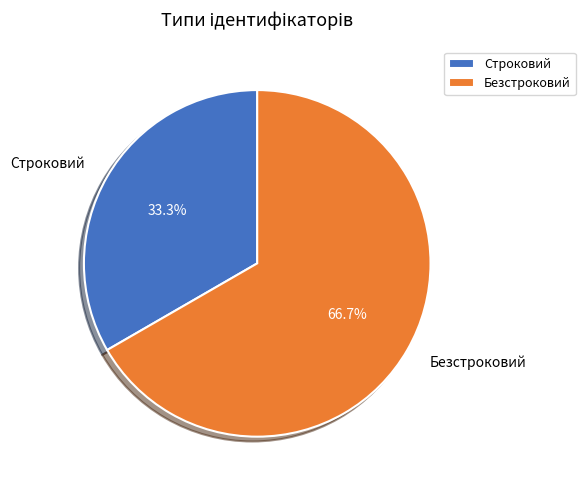

How much of the chart is everything except Строковий?

66.7%